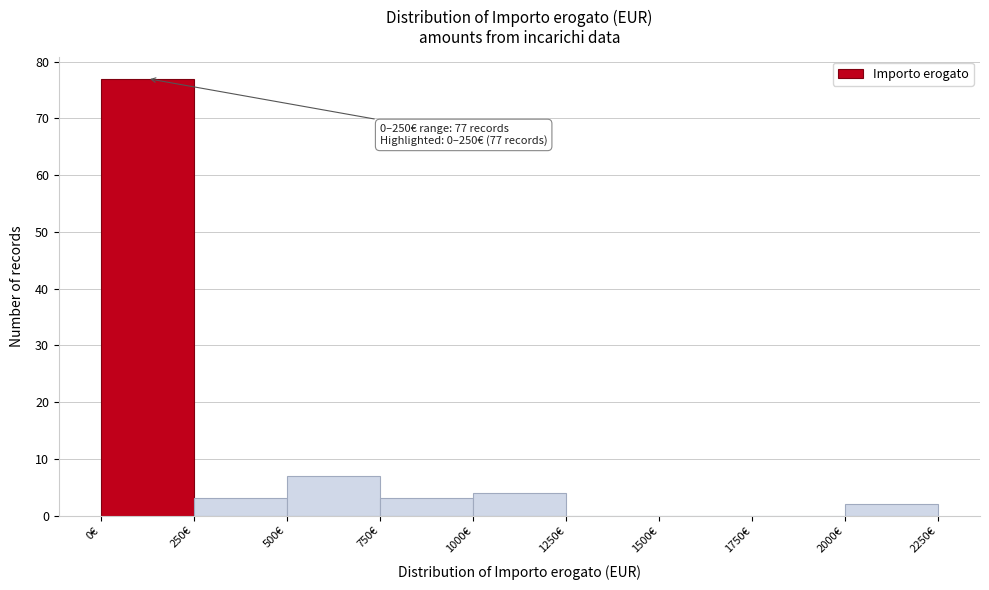

Which range on the x-axis has the tallest bar?

0 to 250